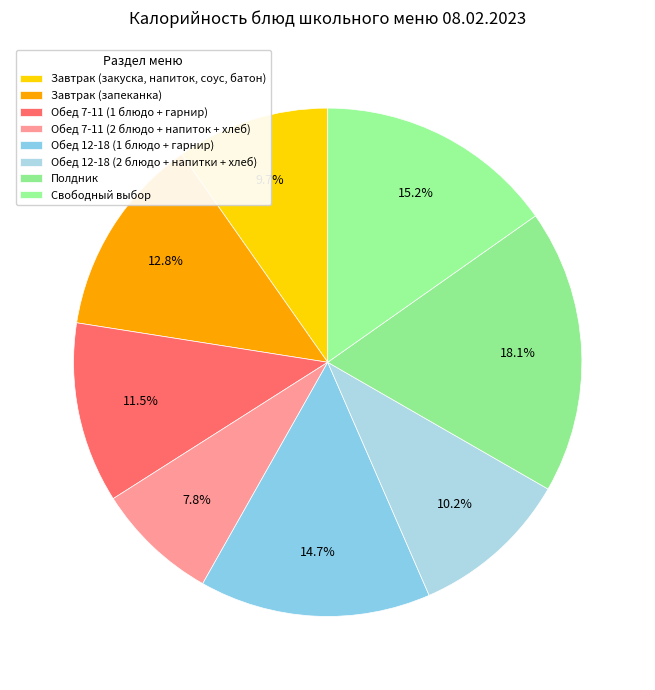

Count the number of slices in the pie.

8